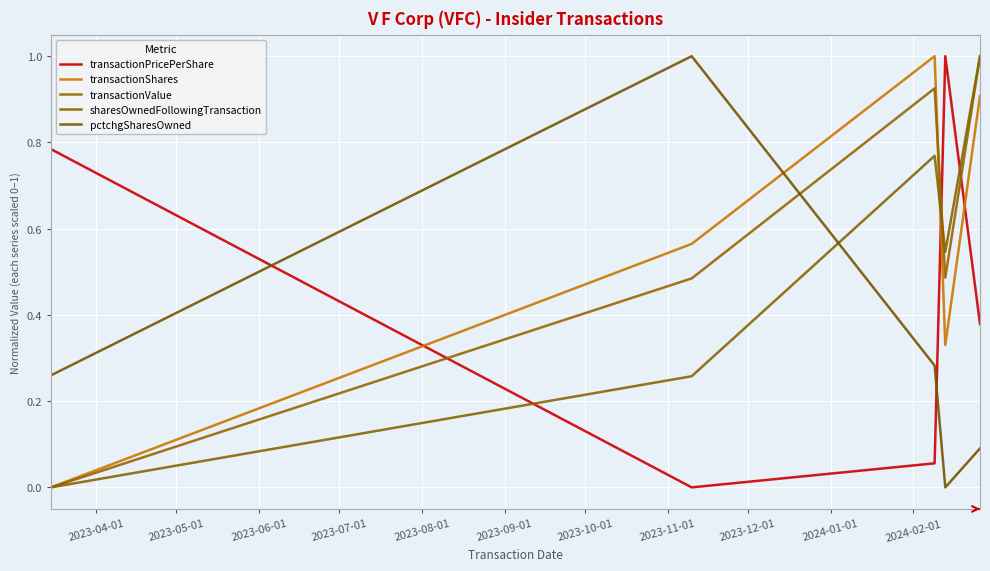

True or false: transactionPricePerShare has more than 1 interior local peaks.

False